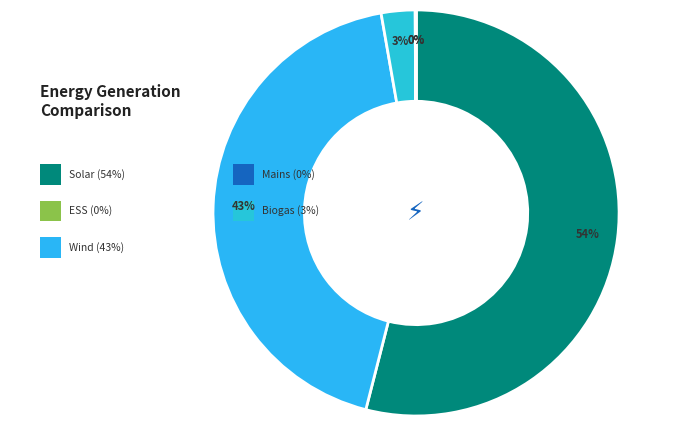

Is there any slice that represents more than half of the pie?

Yes